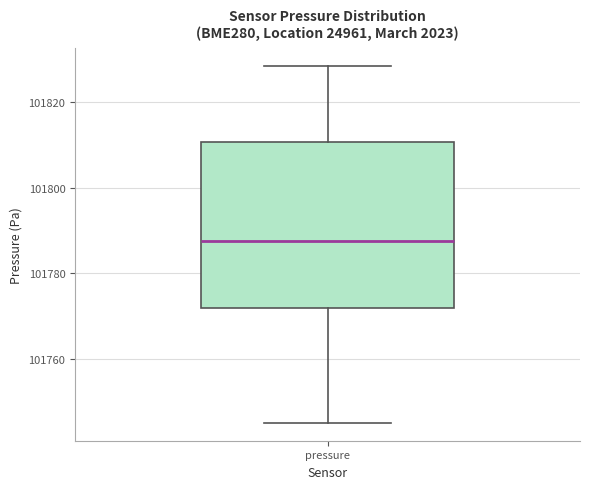

Transcribe this box plot: give where the median line is, the range the box spans, and where the two whiskers end, as read against the y-axis. The values are not printed on the chart, so give them approximately, as read against the axis.

median 101788, box 101772 to 101810, whiskers 101744 to 101828